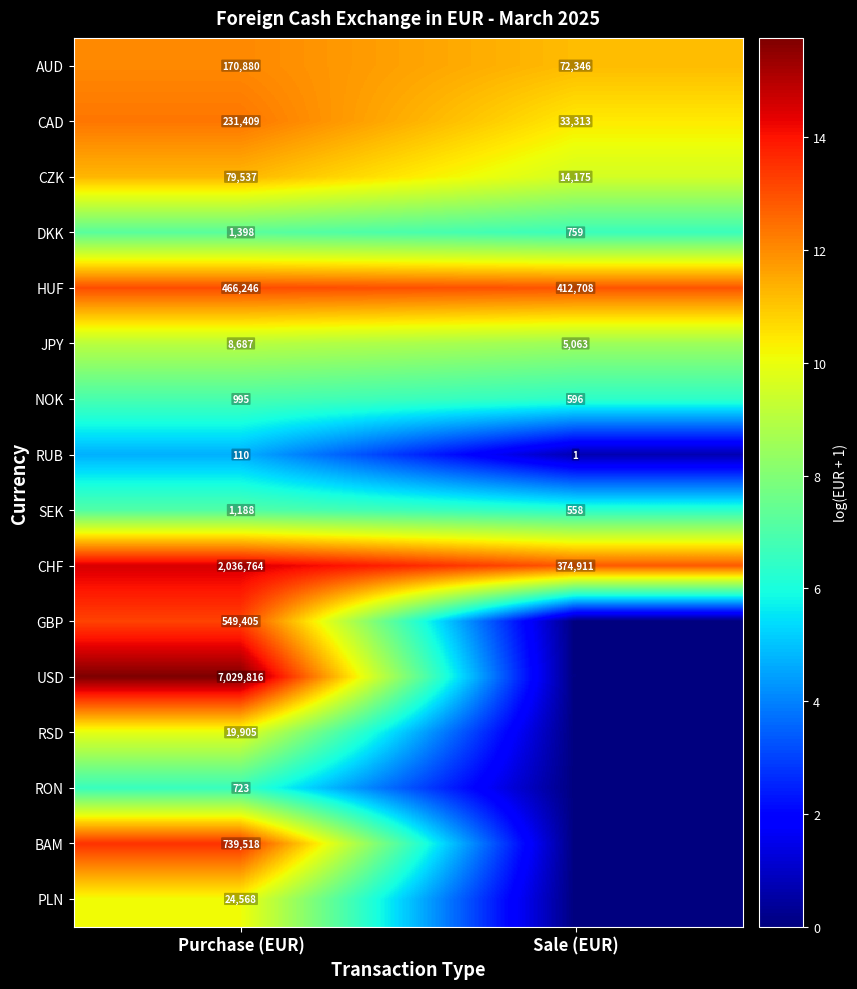

What is the difference between the AUD values at Purchase (EUR) and Sale (EUR)?

98534